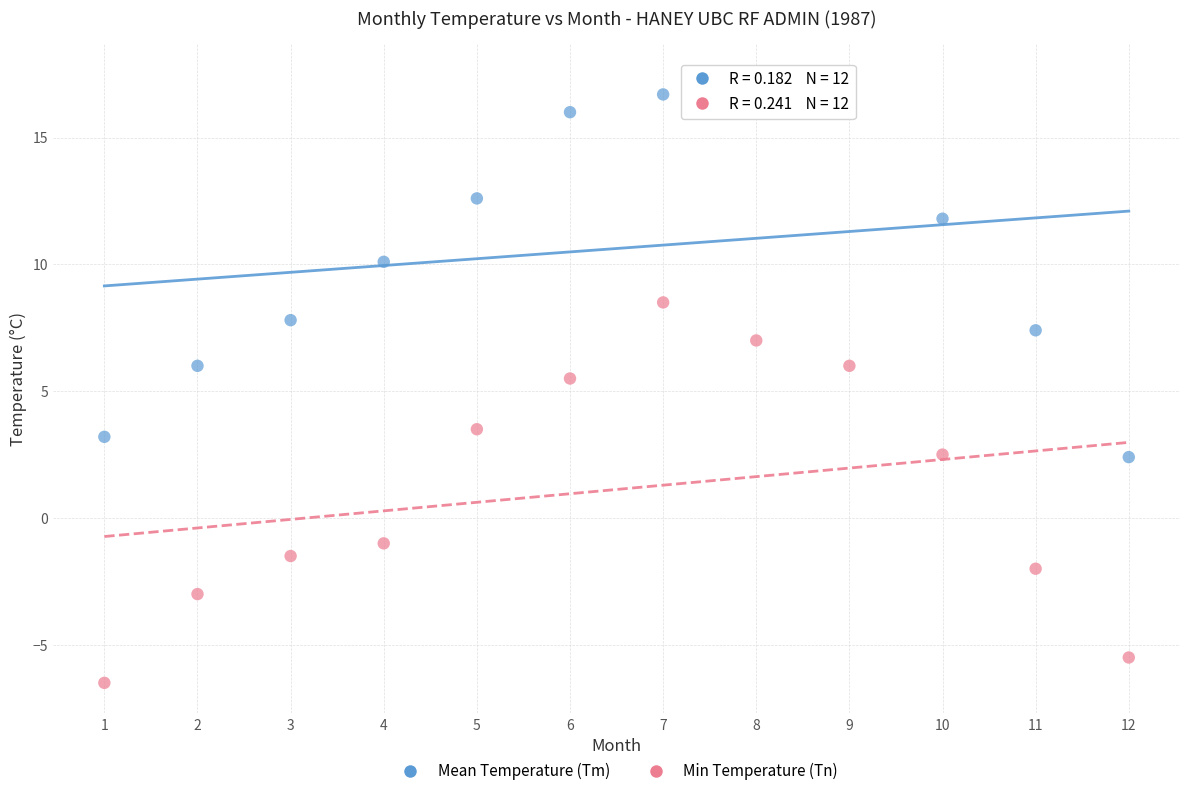

Which series reaches the minimum Y coordinate?

Min Temperature (Tn)